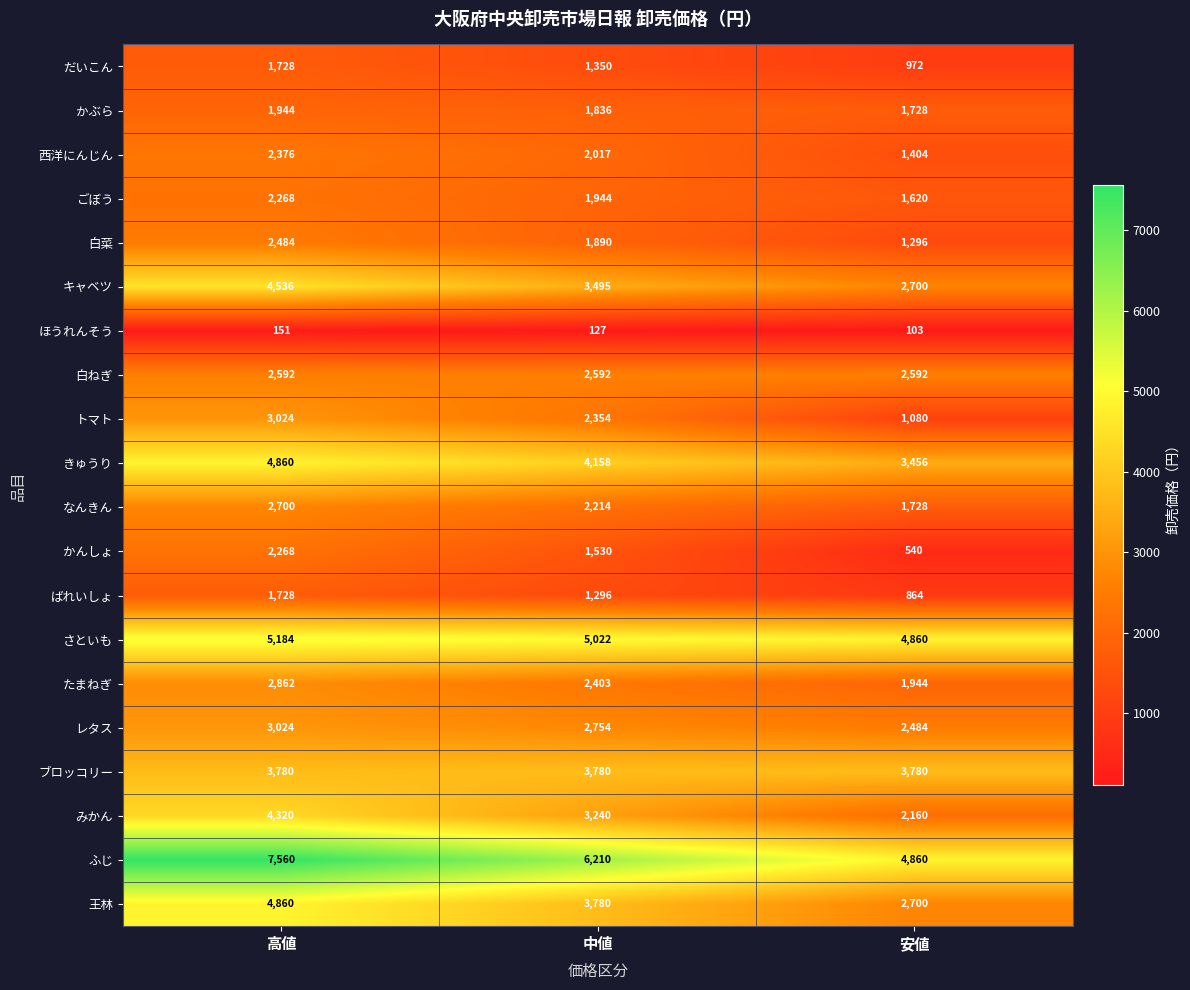

The きゅうり series shows 2202 at 安値. True or false?

False